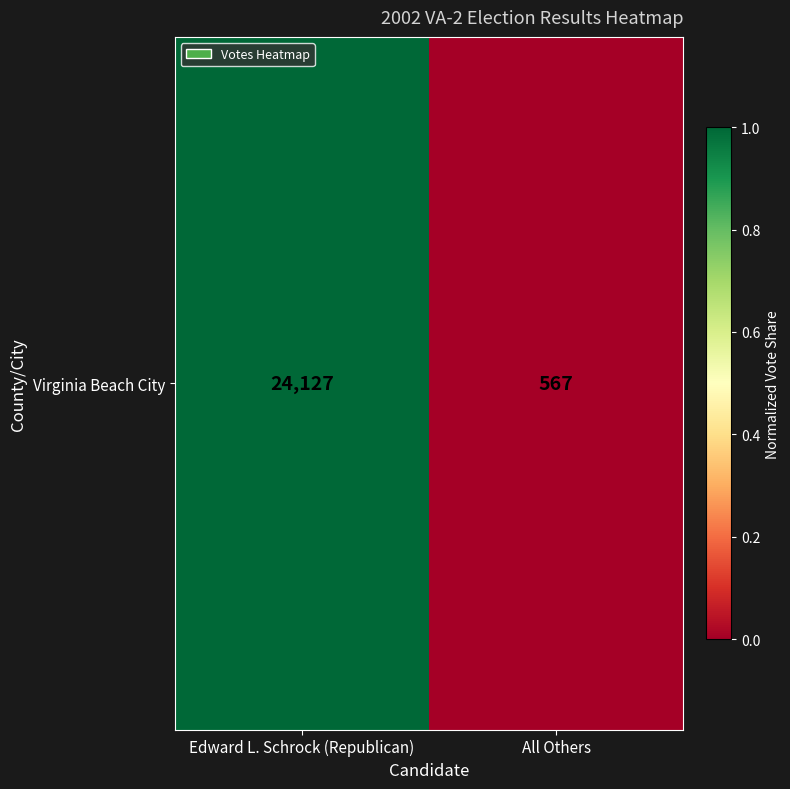

Read the value at Edward L. Schrock (Republican).

1.0